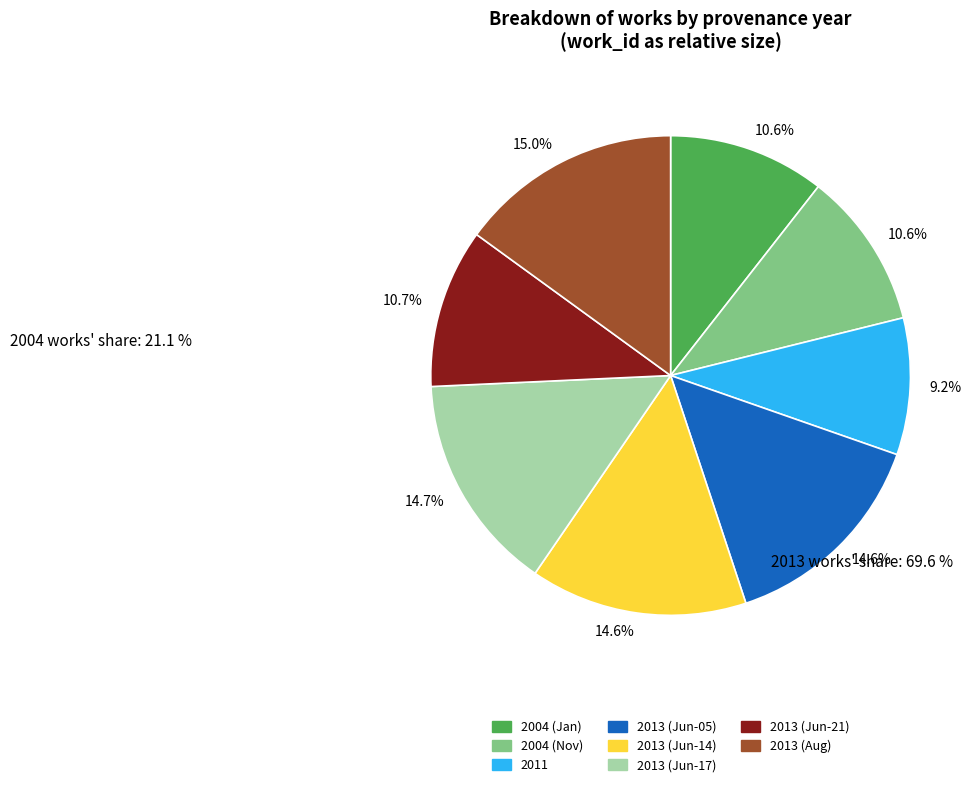

Does any single category account for the majority?

No